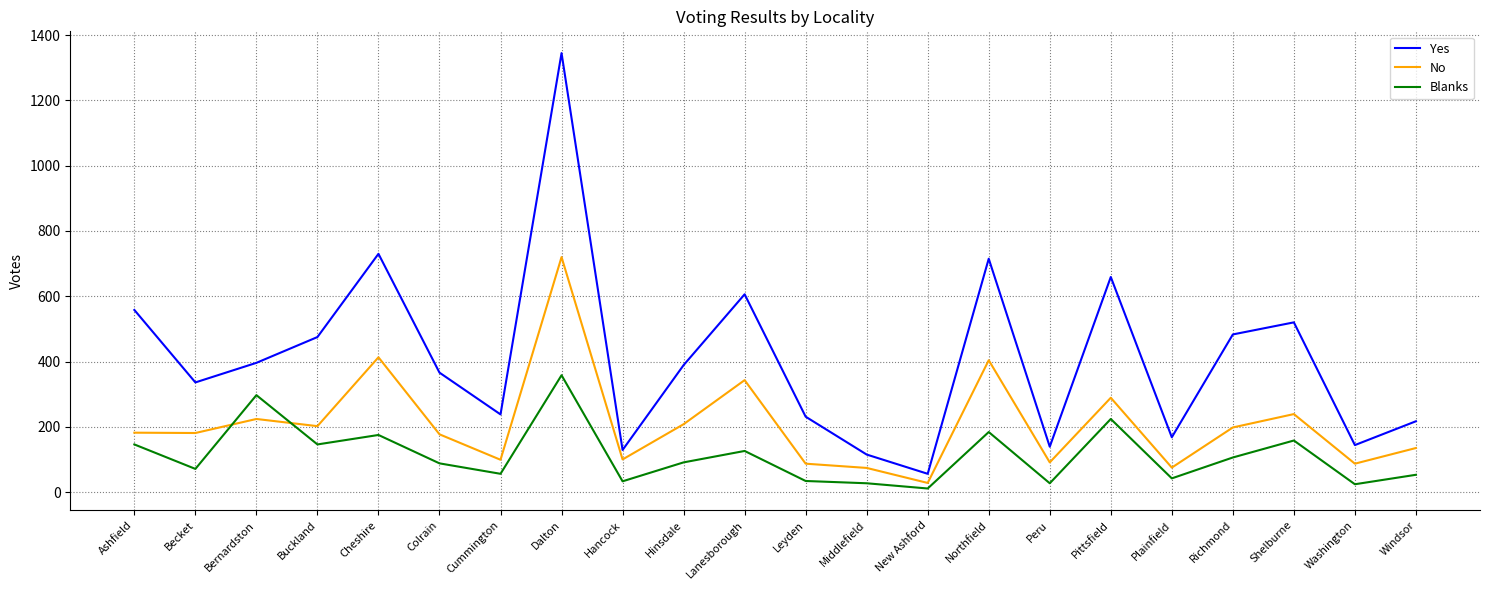

True or false: Yes has a value of 475 at Buckland.

True